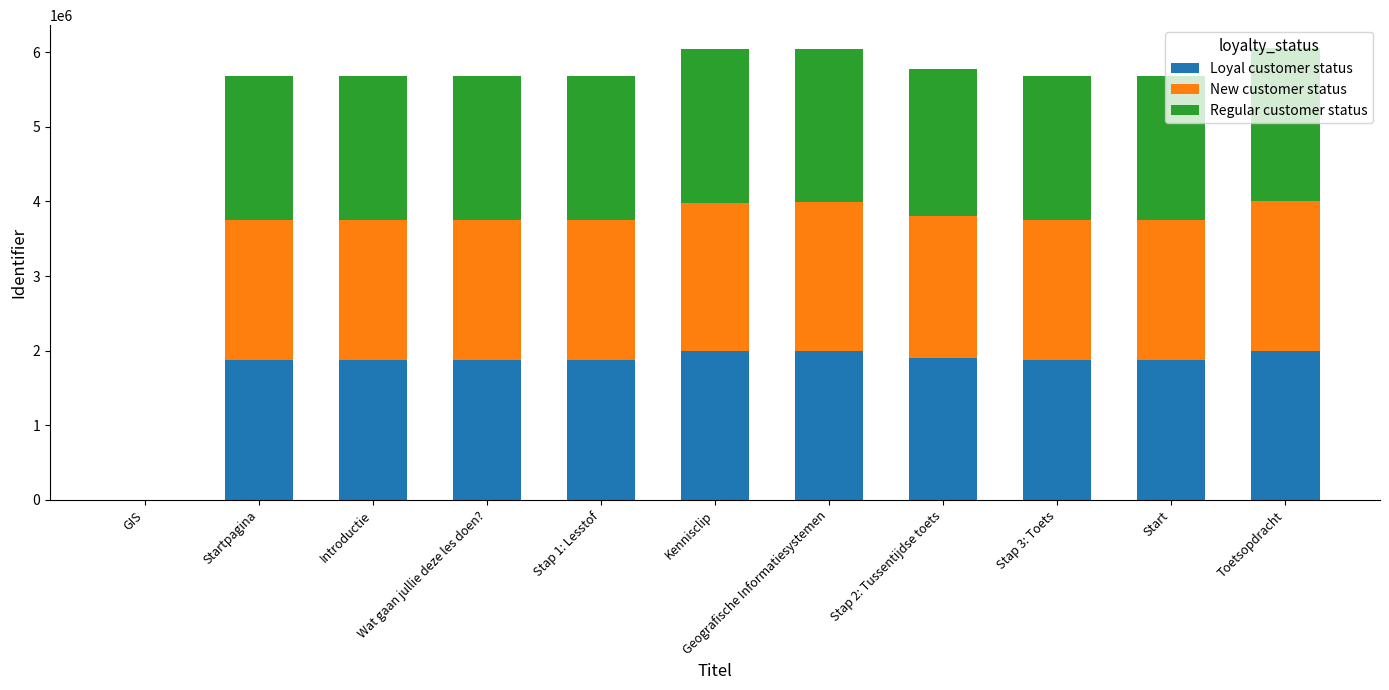

What is the maximum value for Loyal customer status?

2000144.9